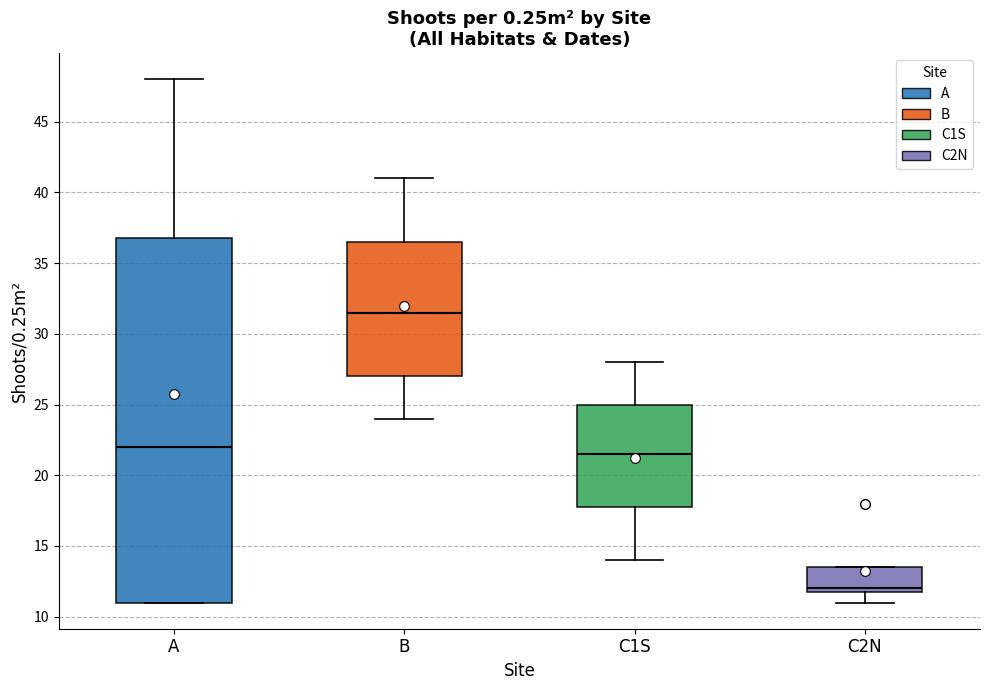

Which box is the tallest, from its lower edge to its upper edge?

A